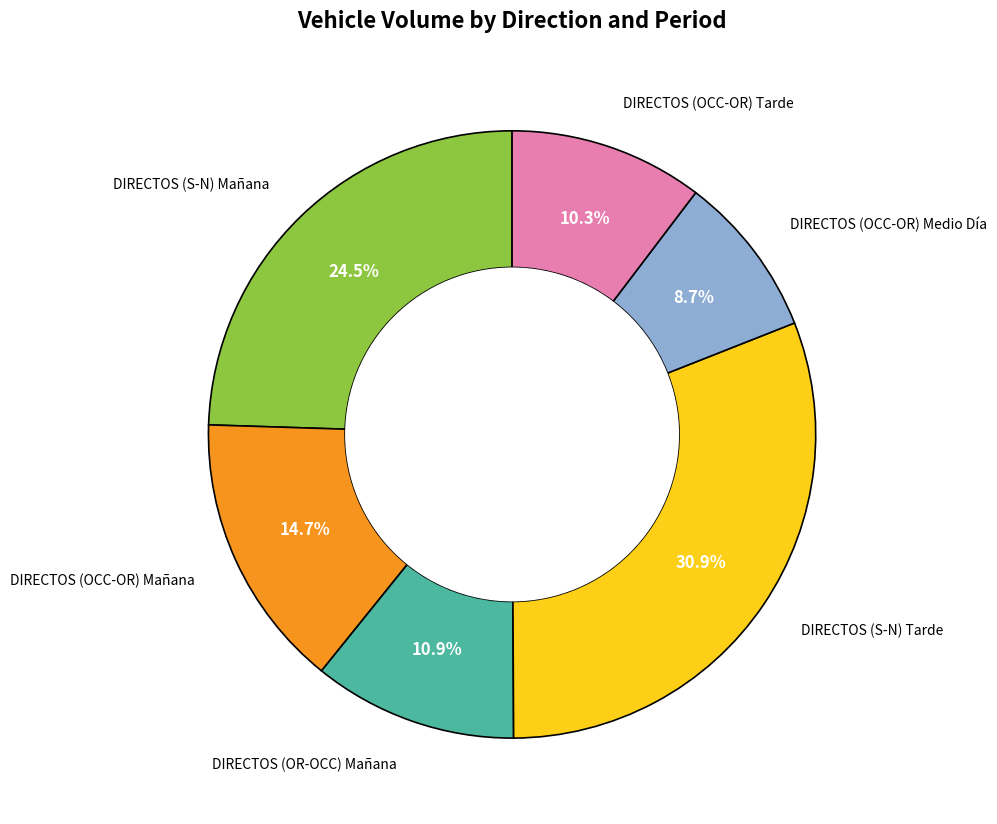

Does any single category account for the majority?

No